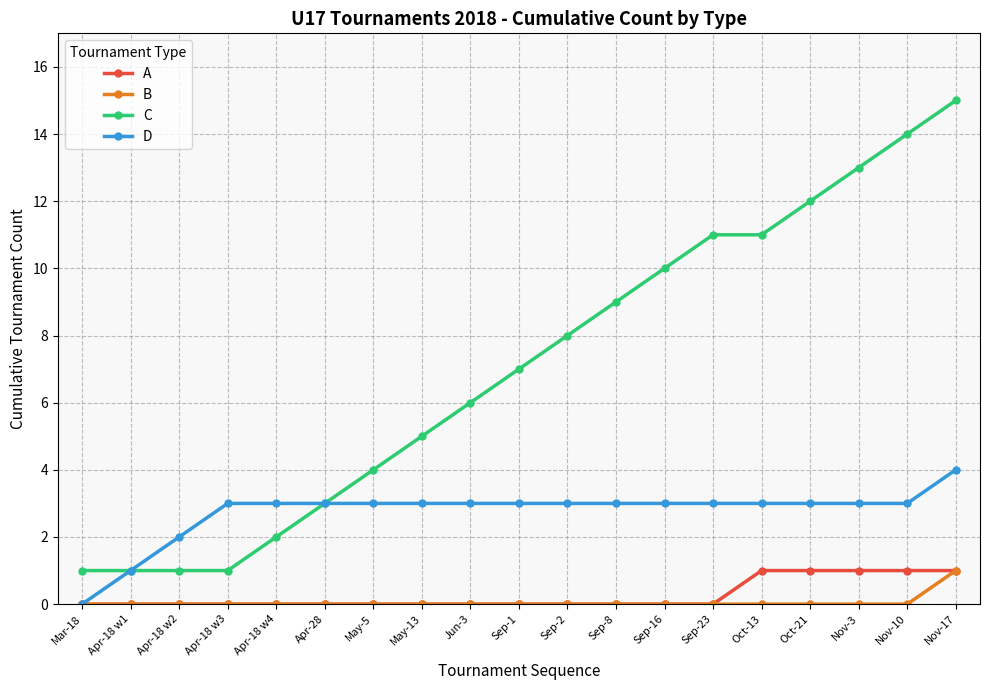

True or false: C has a value of 7 at Sep-1.

True